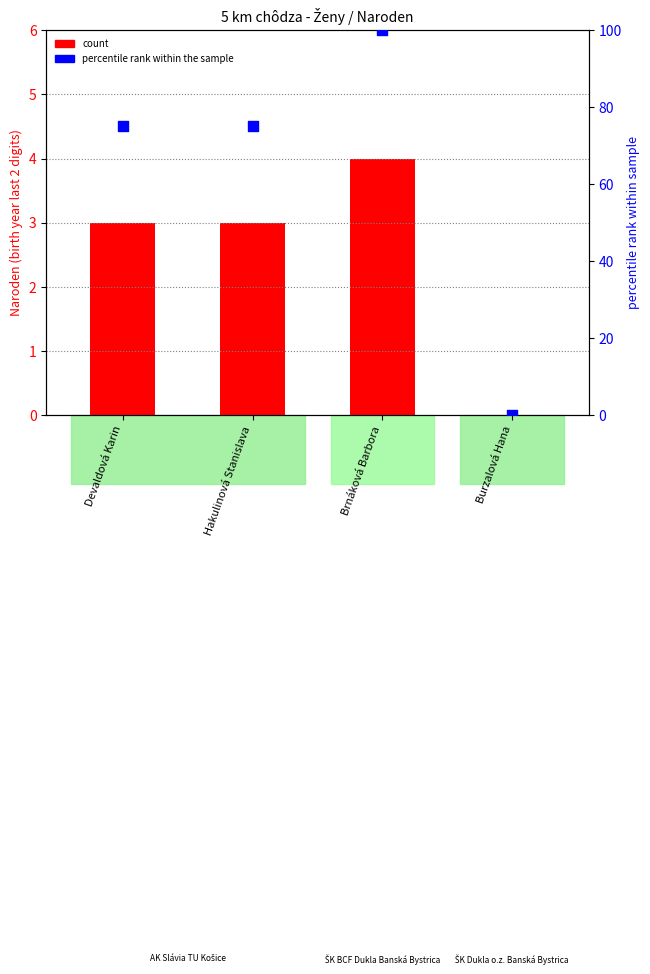

Which series has the largest Y range (max minus min)?

percentile rank within the sample